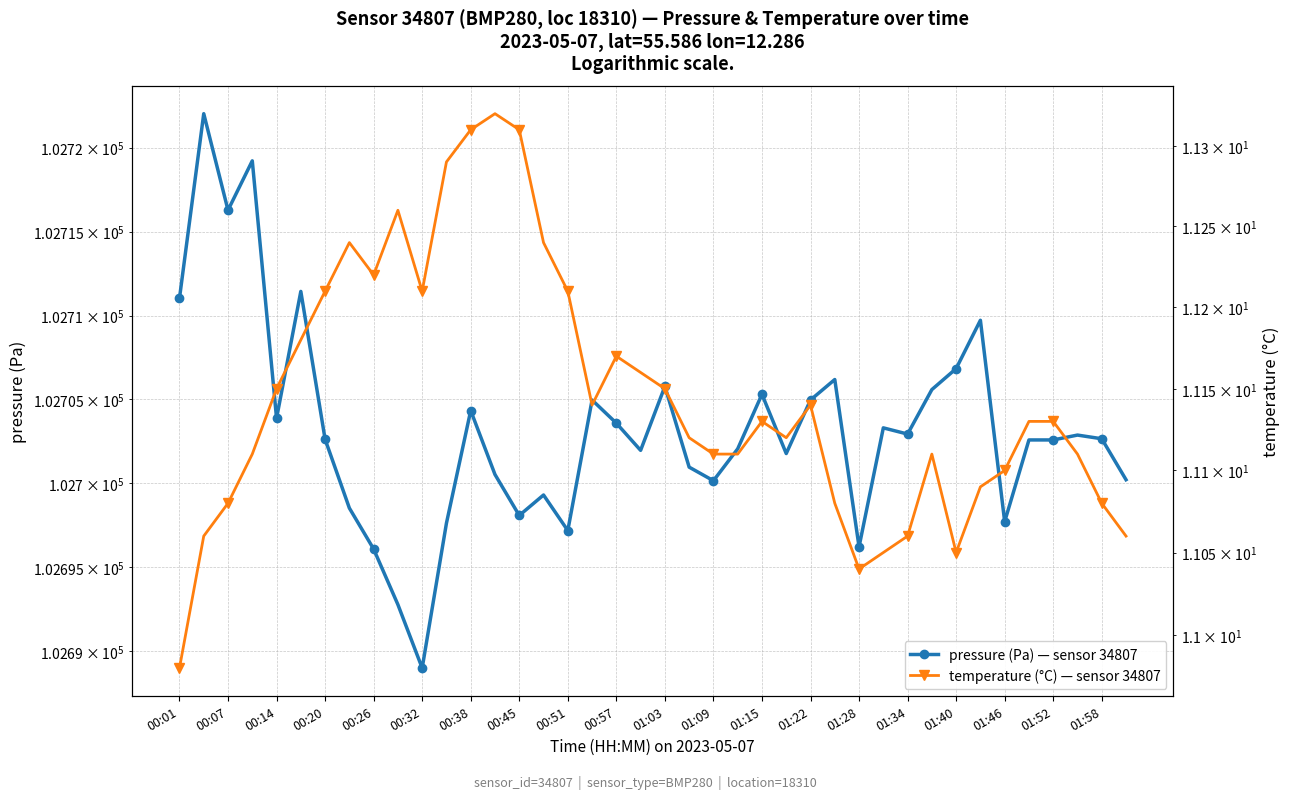

What is the difference between the maximum and second lowest values in the temperature (°C) — sensor 34807 series?

0.3